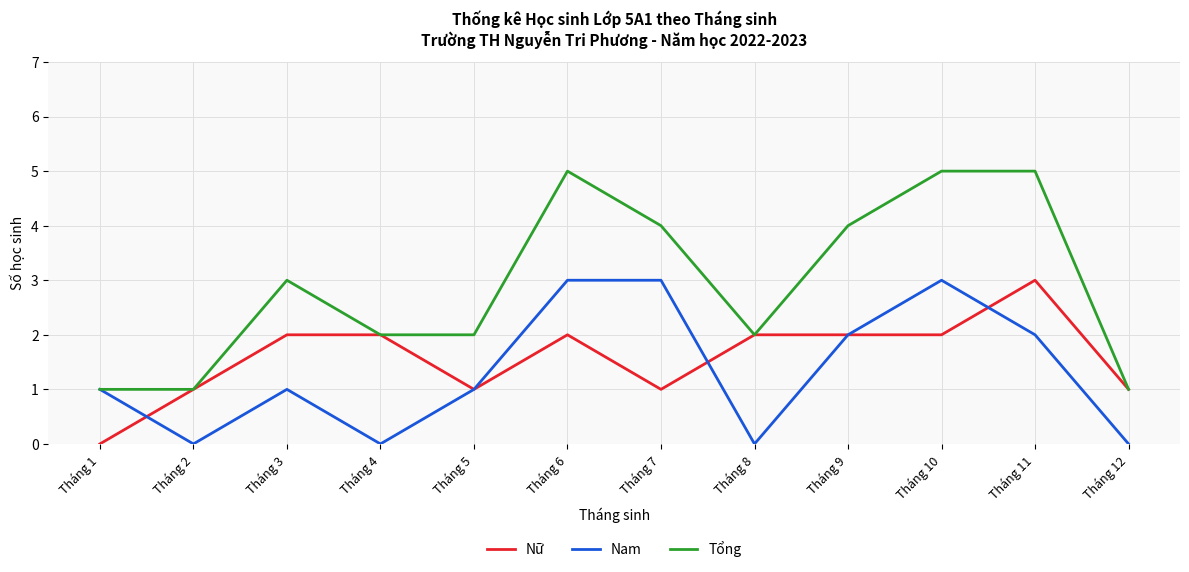

After their last crossing, which series has the higher values: Nam or Nữ?

Nữ